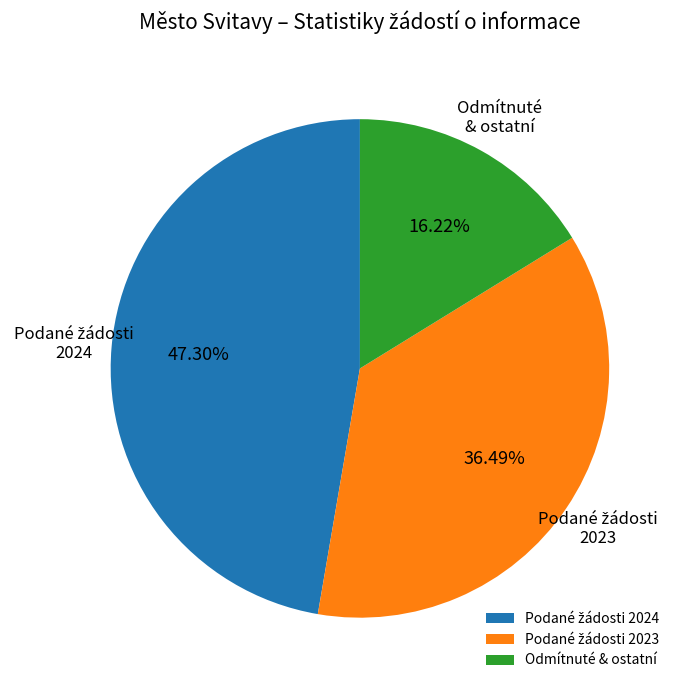

Which slice is the smallest?

Odmítnuté & ostatní